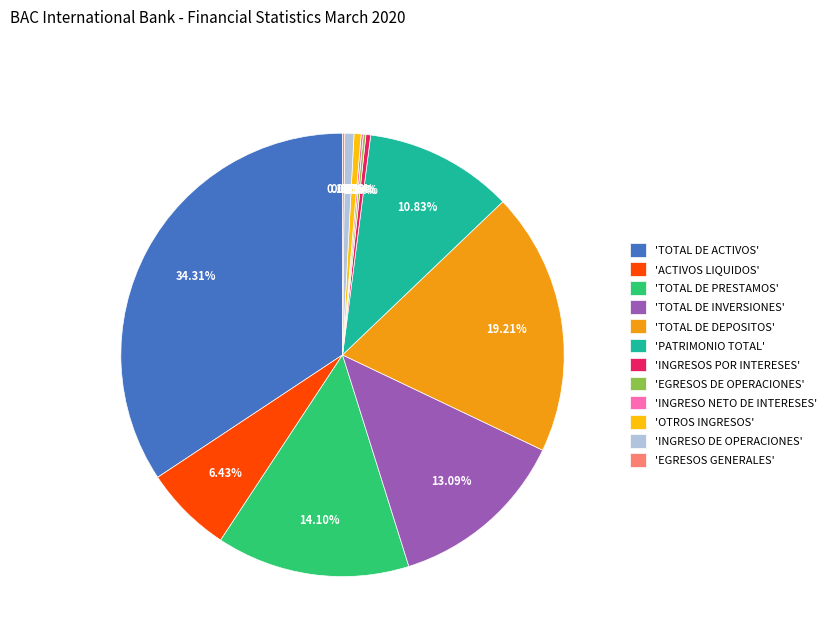

To the nearest percent, what is the average slice percentage?

8%